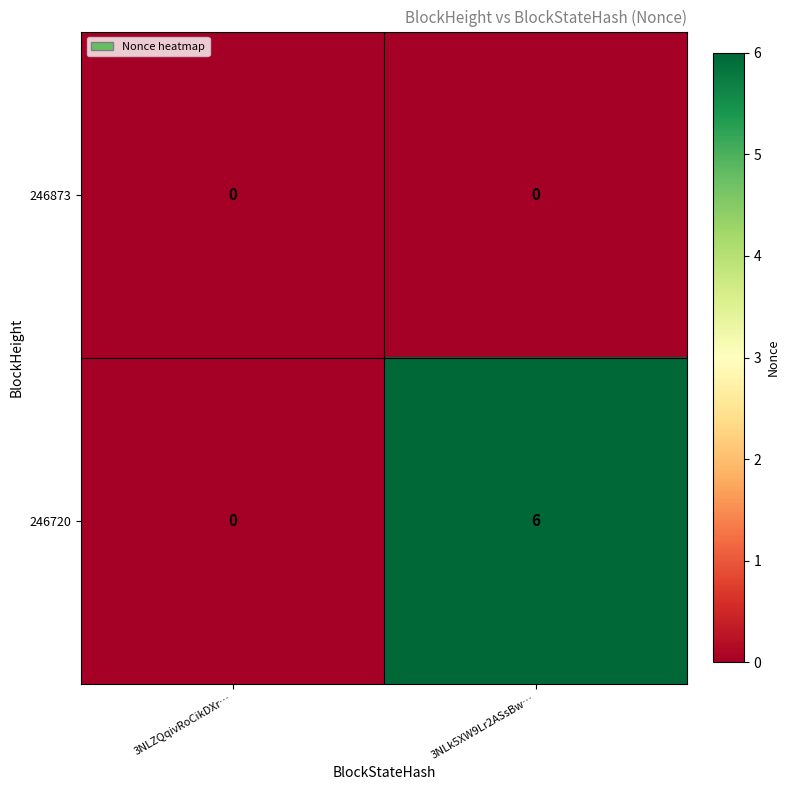

The value of 246720 at 3NLZQqivRoCikDXr… is 0. True or false?

True